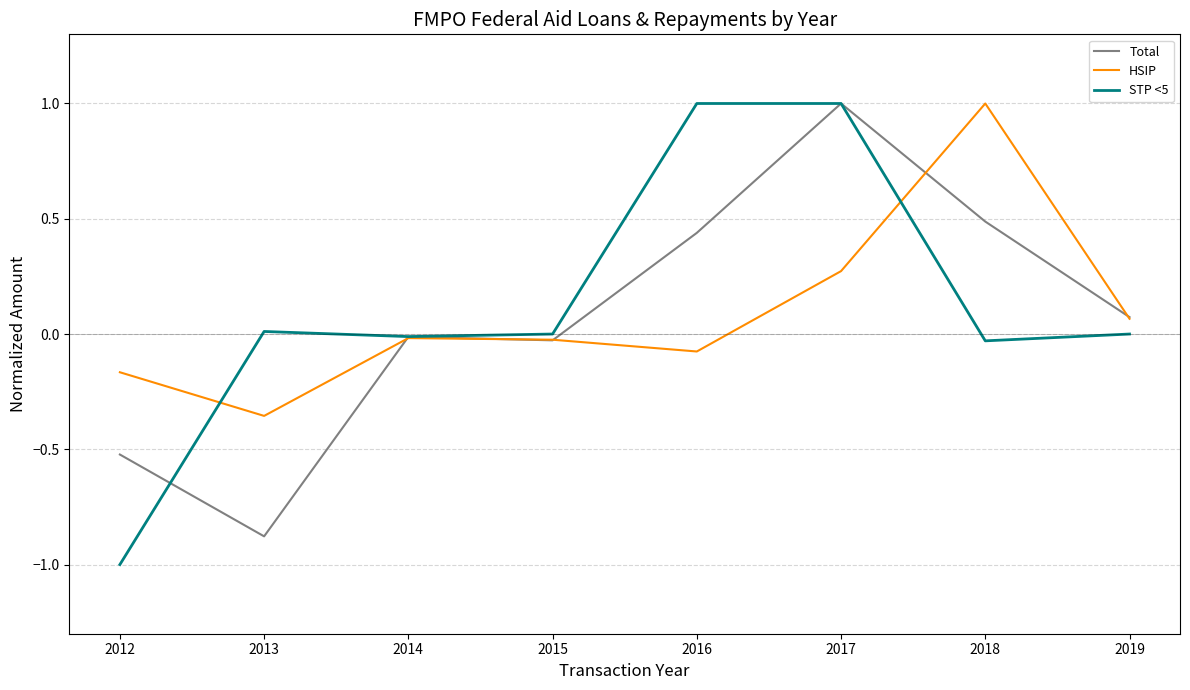

How many values in HSIP are above zero?

3